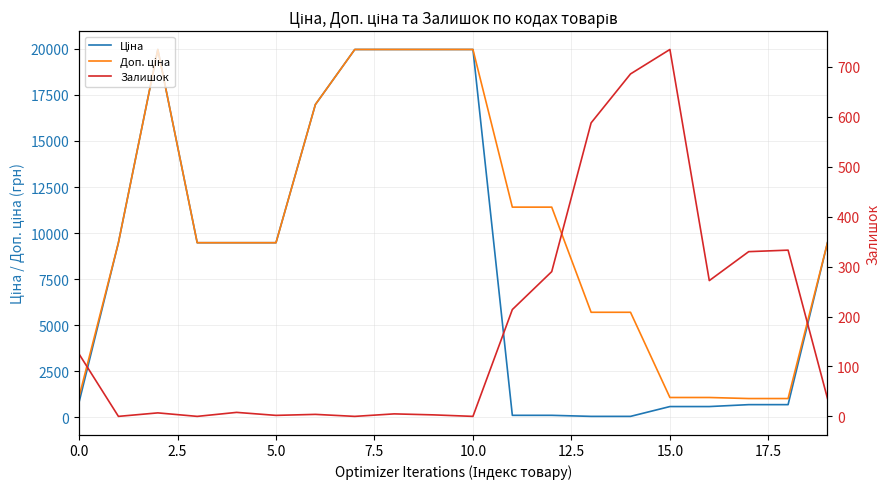

True or false: Ціна has a value of 589.9 at 15.

True